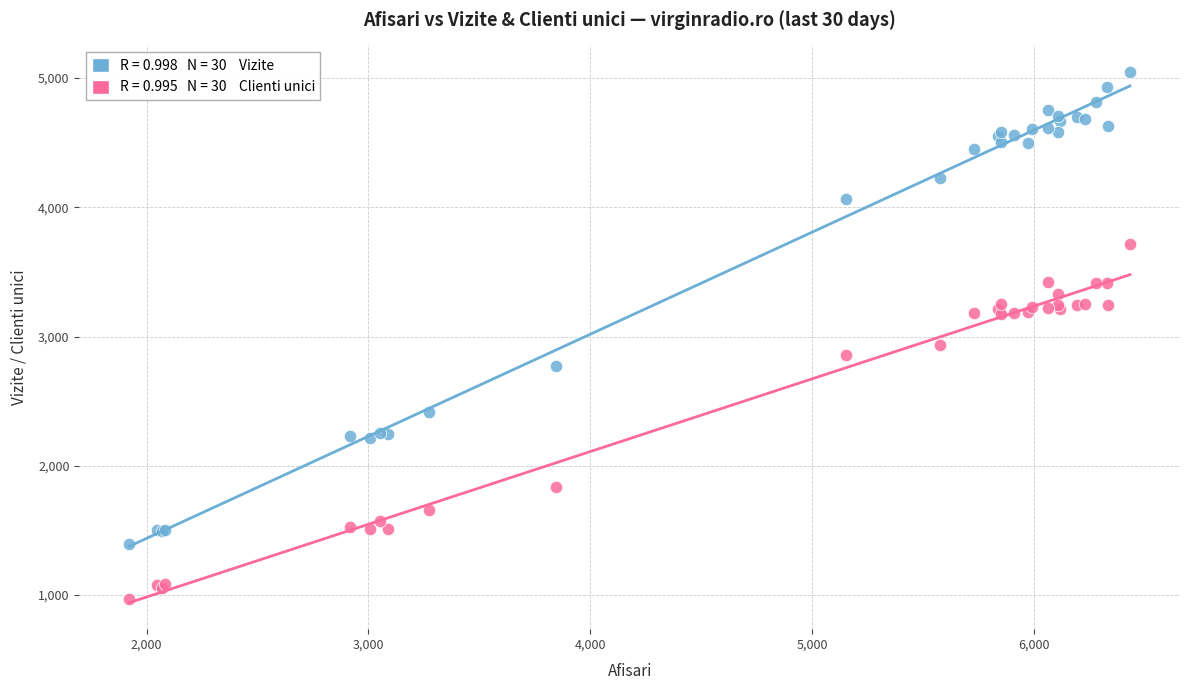

Across all series, what Y value is closest to 3009?

2936